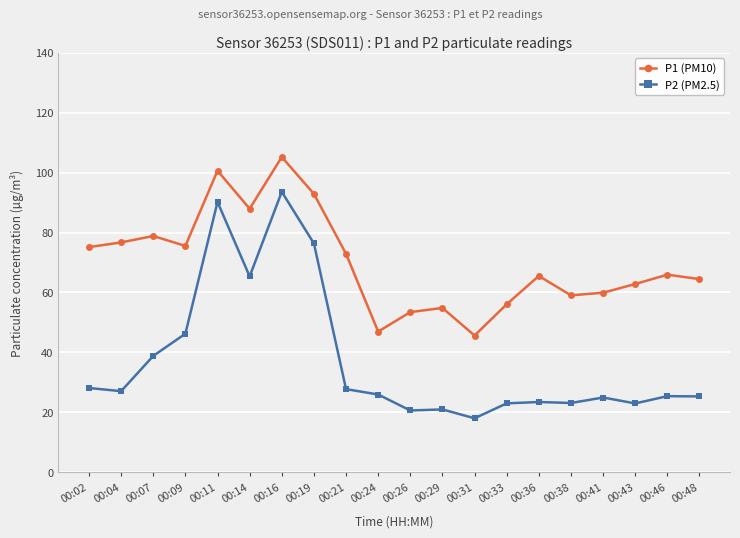

How many categories are shown in the chart?

20